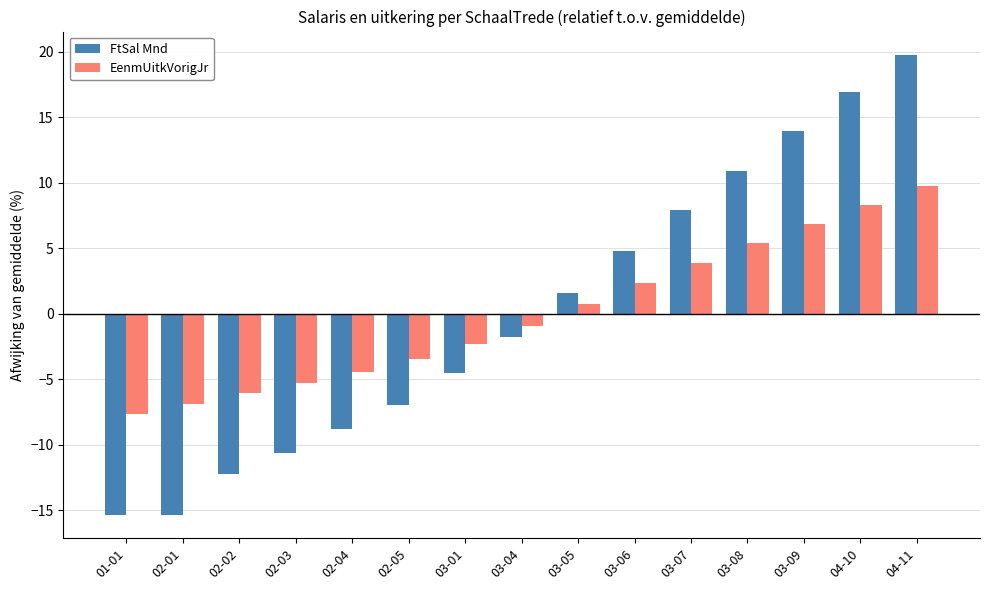

How many series are shown in this chart?

2